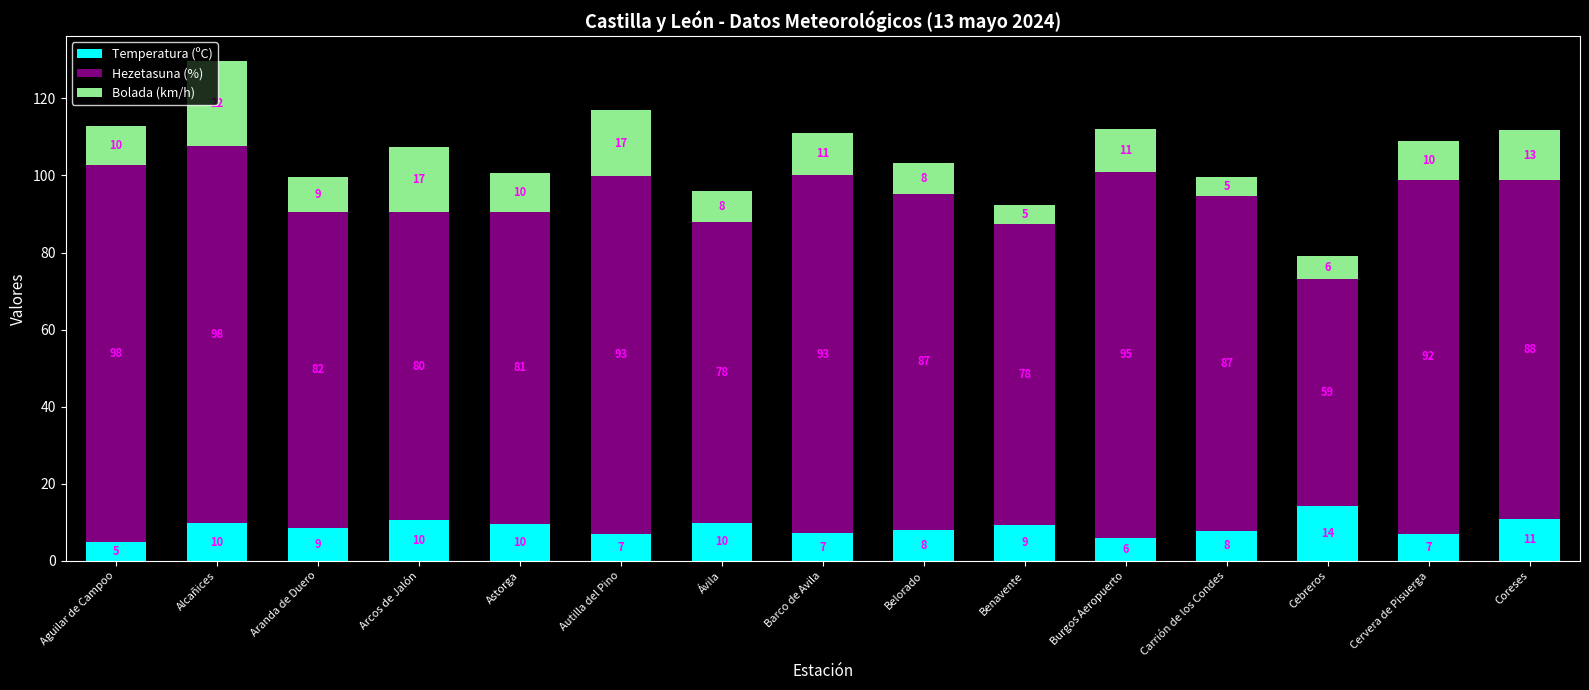

At which label does Temperatura (ºC) reach its peak?

Cebreros